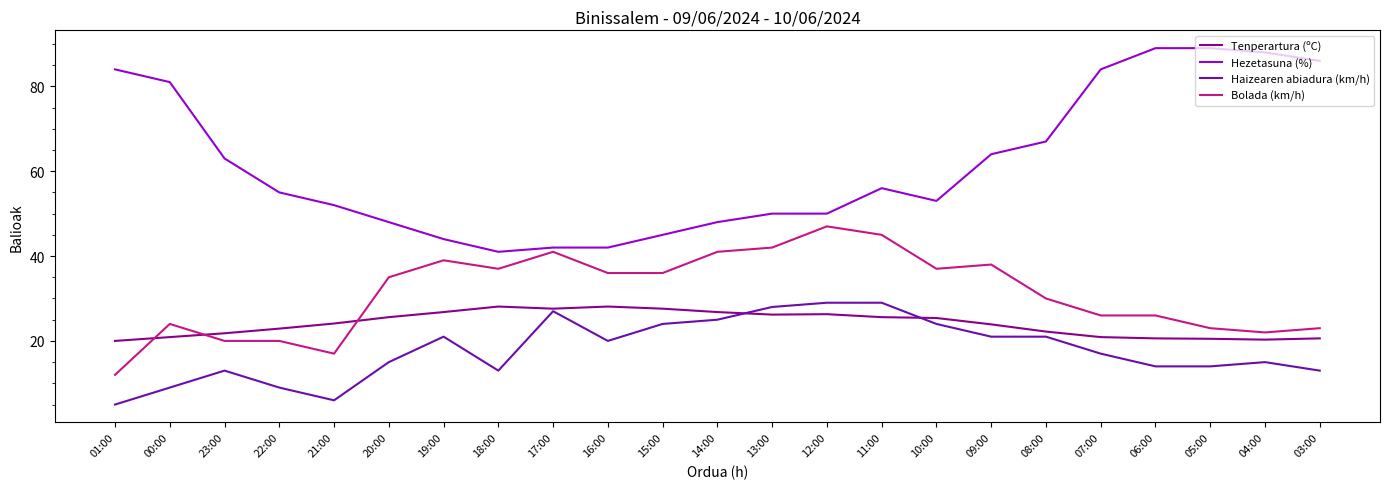

Where is Bolada (km/h) nearest to the value 29?

08:00